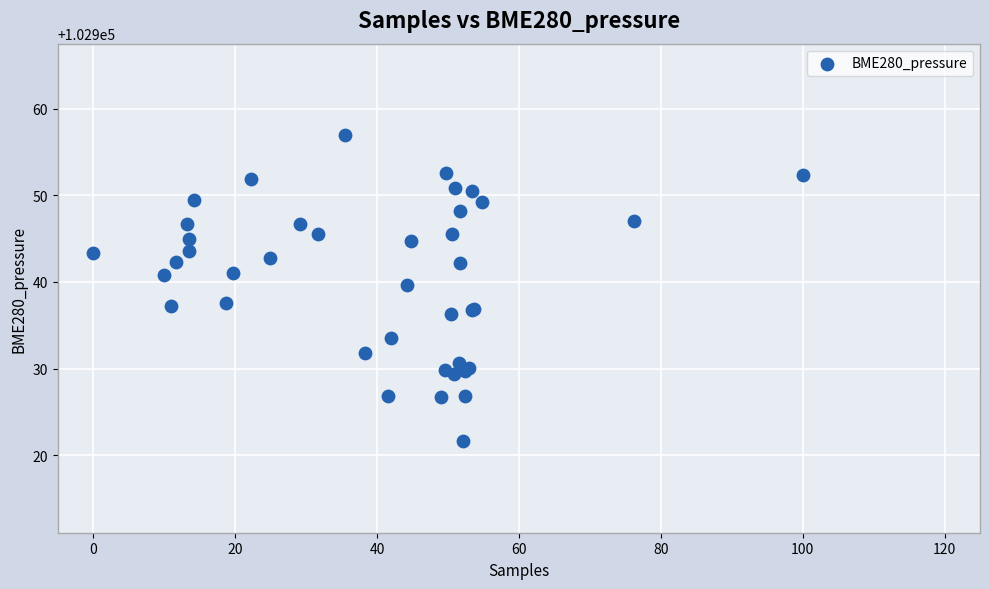

What Y value in the scatter plot is closest to 102939?

102939.7